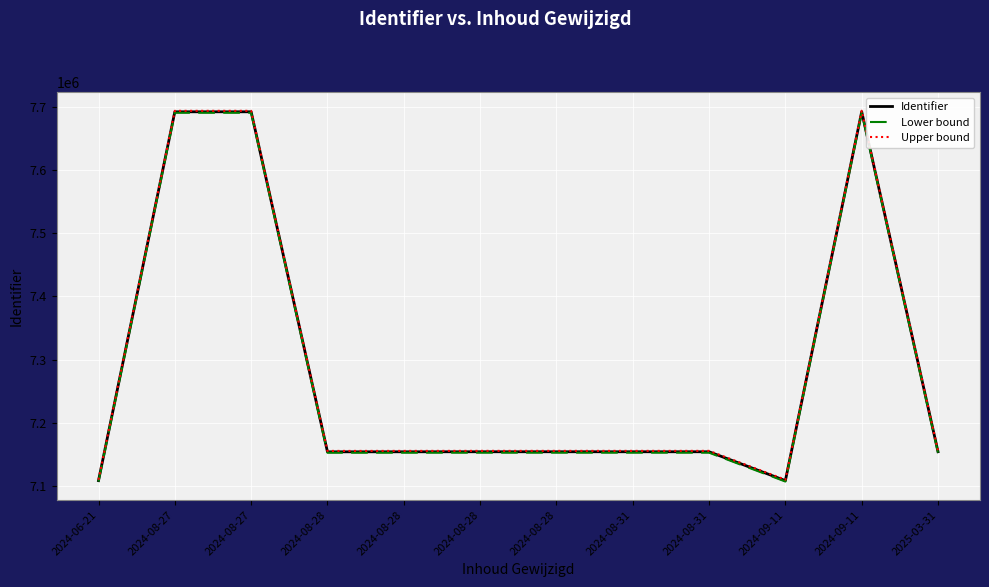

What are all the series names shown in the legend?

Identifier, Lower bound, Upper bound